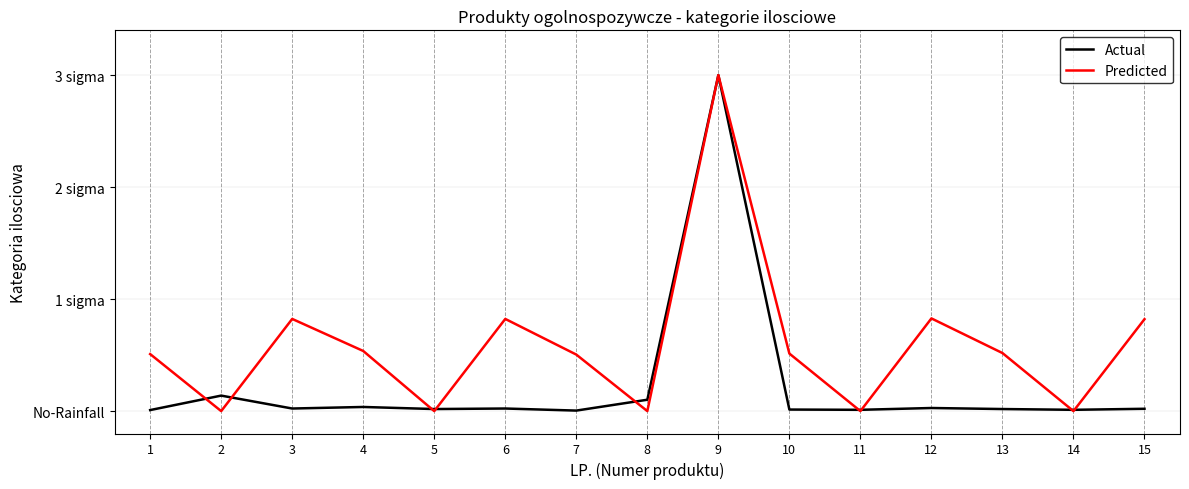

Is this an area chart (filled region under the line)?

No